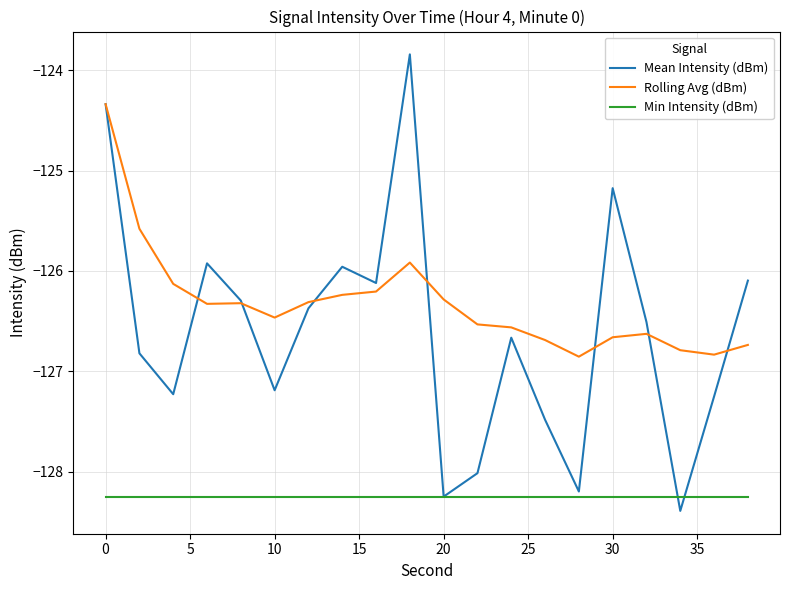

What is the minimum value for Rolling Avg (dBm)?

-126.9